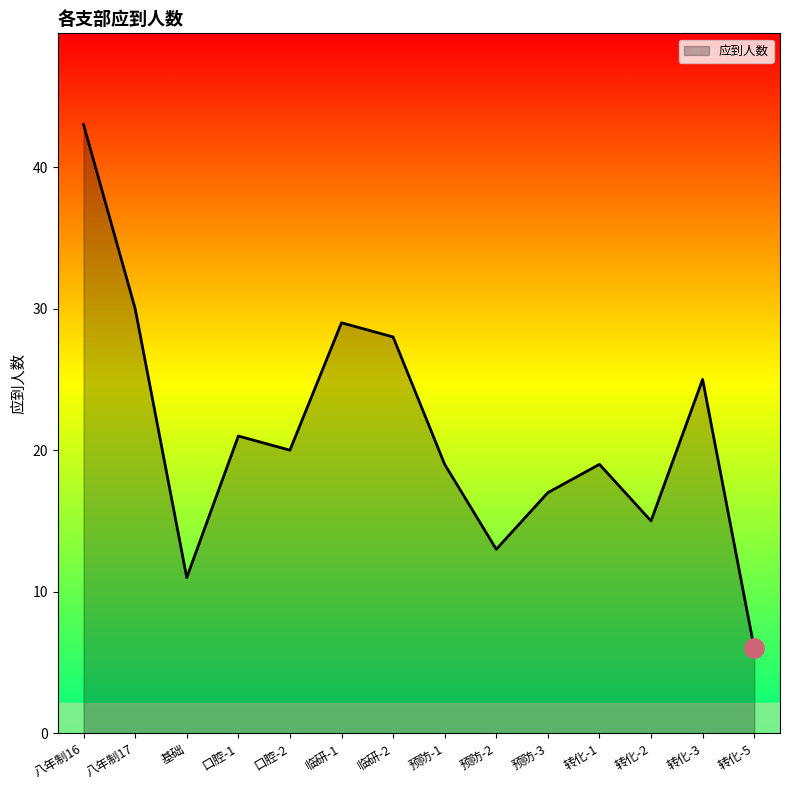

Where does the data first go above 20?

八年制16